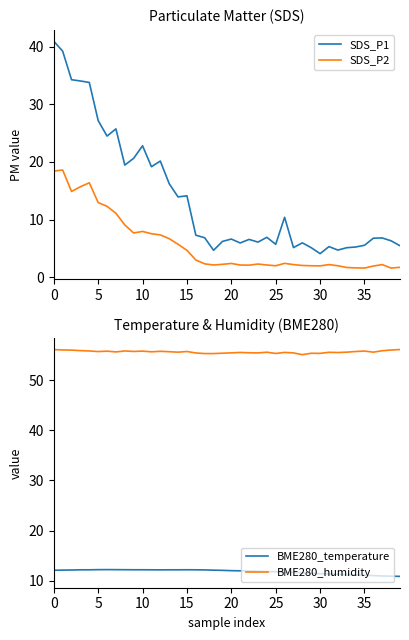

In SDS_P1, how many points are higher than both neighbors (excluding endpoints)?

11